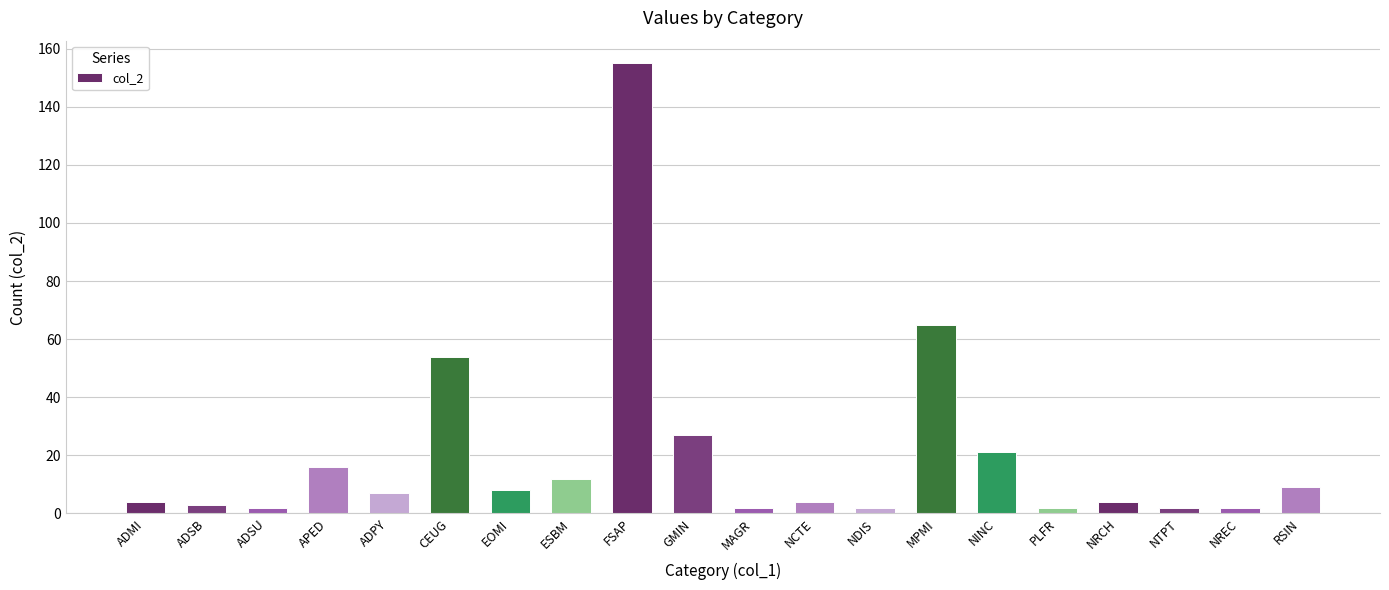

Reading left to right, extract all data points from this chart.

4	3	2	16	7	54	8	12	155	27	2	4	2	65	21	2	4	2	2	9